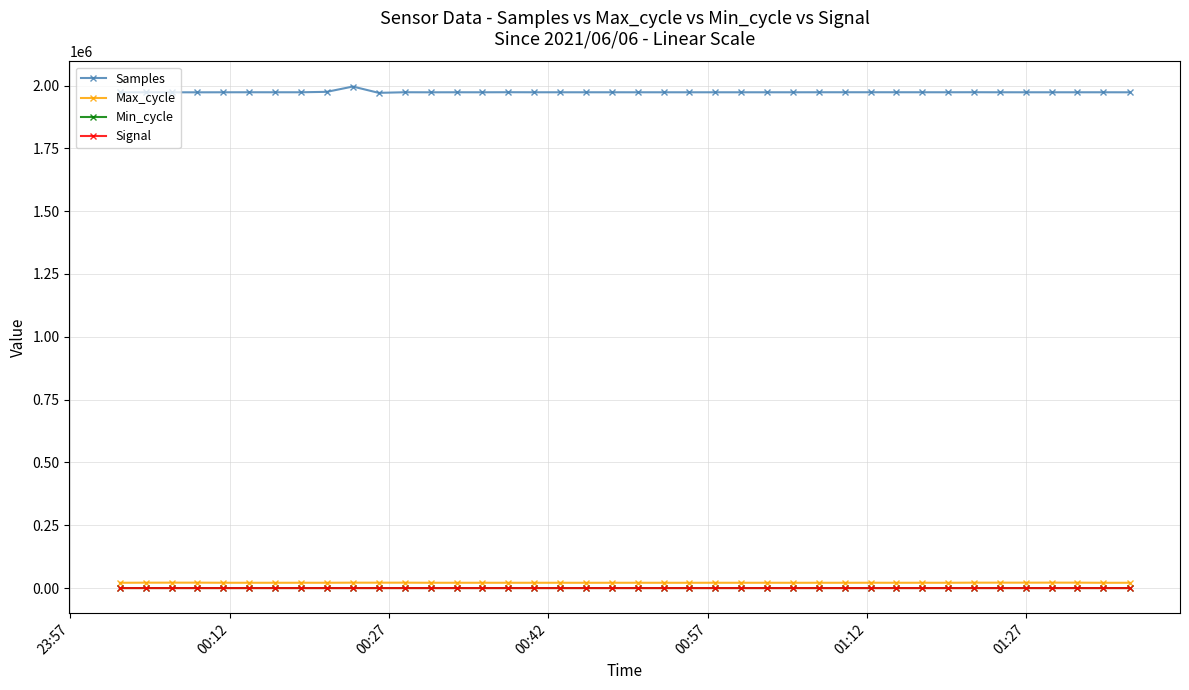

Which series has the largest total across all categories?

Samples